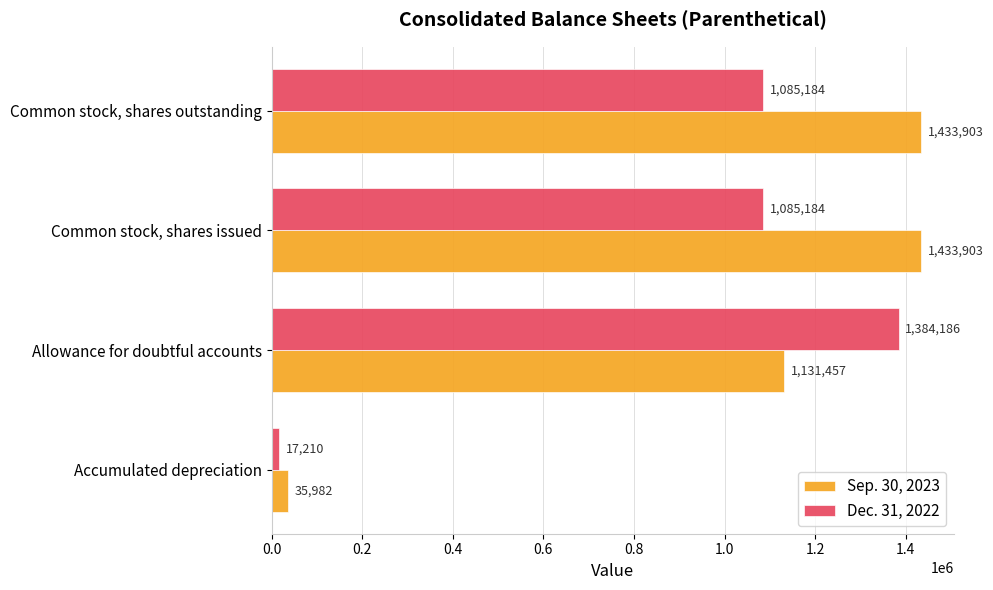

What is the spread (max minus min) of values at Common stock, shares outstanding?

348719